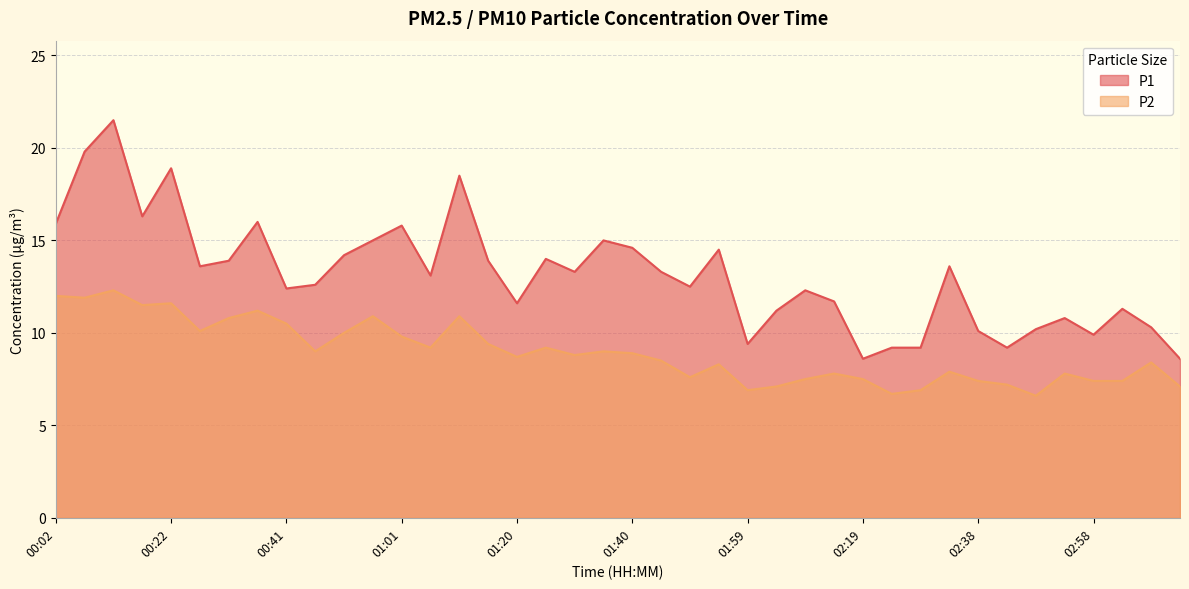

What is the spread (max minus min) of values at 00:32?

3.1